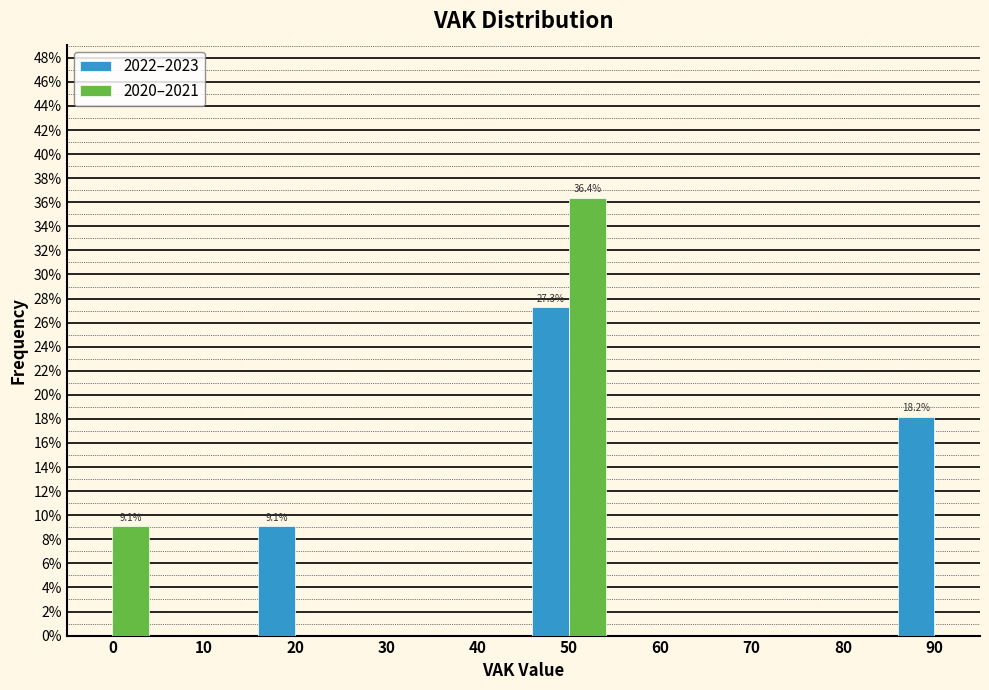

In the 2022–2023 series, which range on the x-axis has the tallest bar?

45 to 55